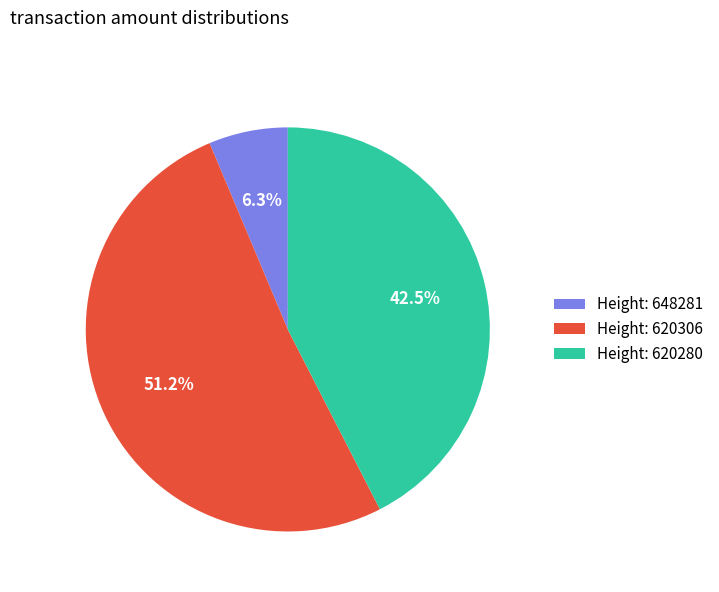

Which category has the biggest portion of the pie?

Height: 620306